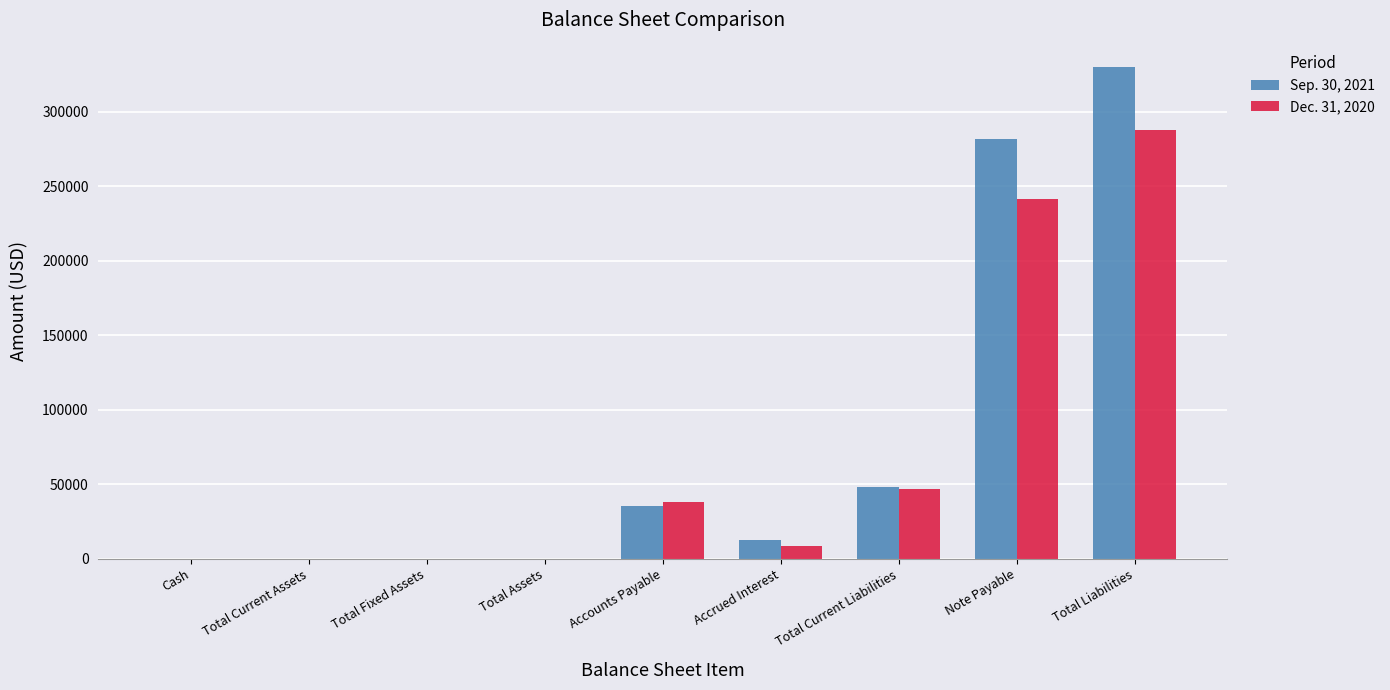

True or false: Sep. 30, 2021 has a value of 24345 at Total Current Liabilities.

False